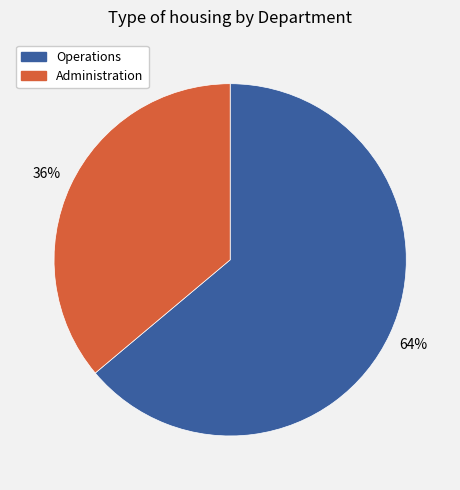

To the nearest percent, what percentage of the pie is Administration?

36%